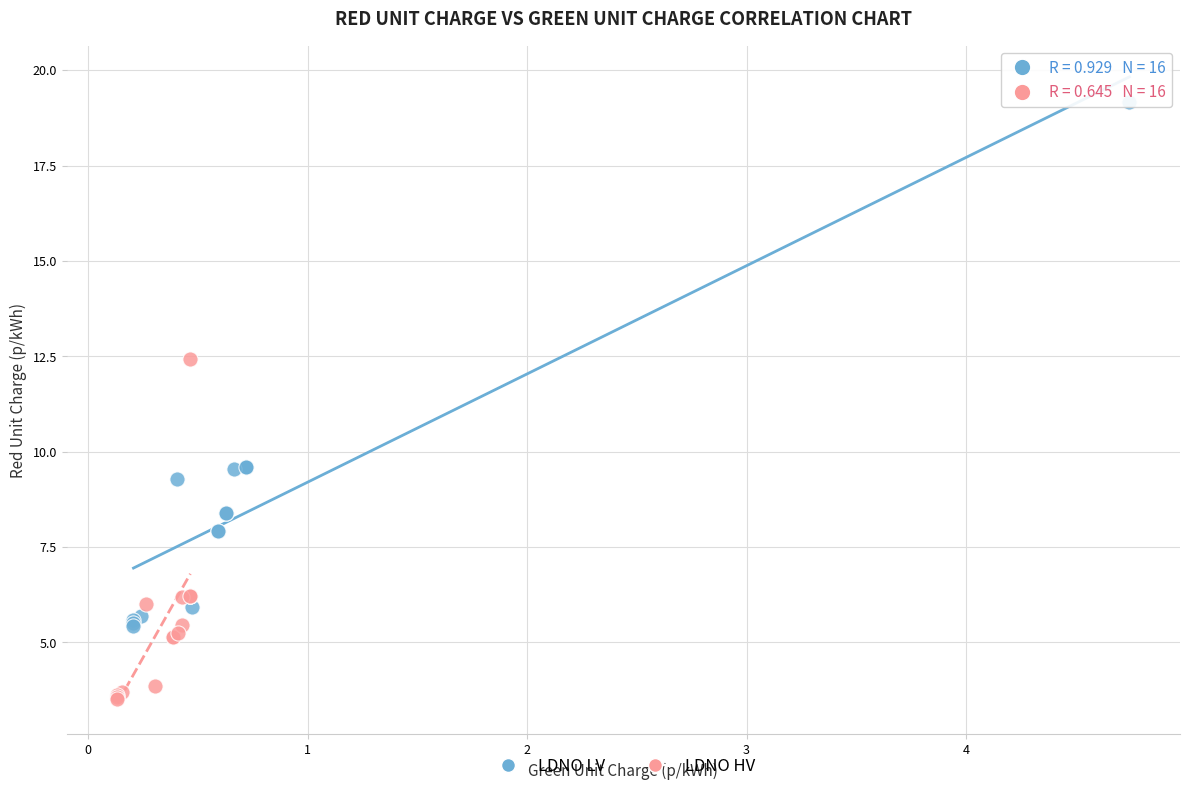

Which series has the largest Y range (max minus min)?

LDNO LV